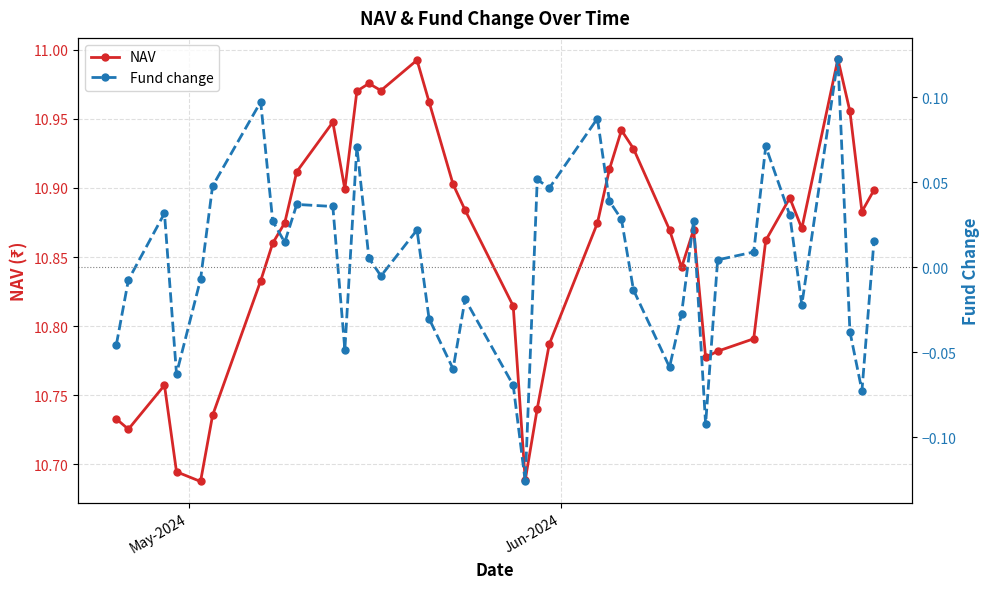

What is the lowest value of the Fund change series?

-0.1